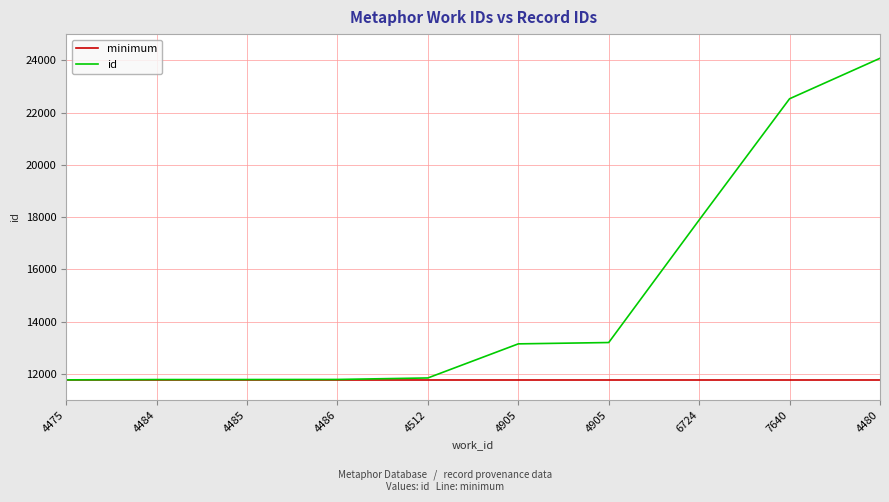

What are all the series names shown in the legend?

minimum, id